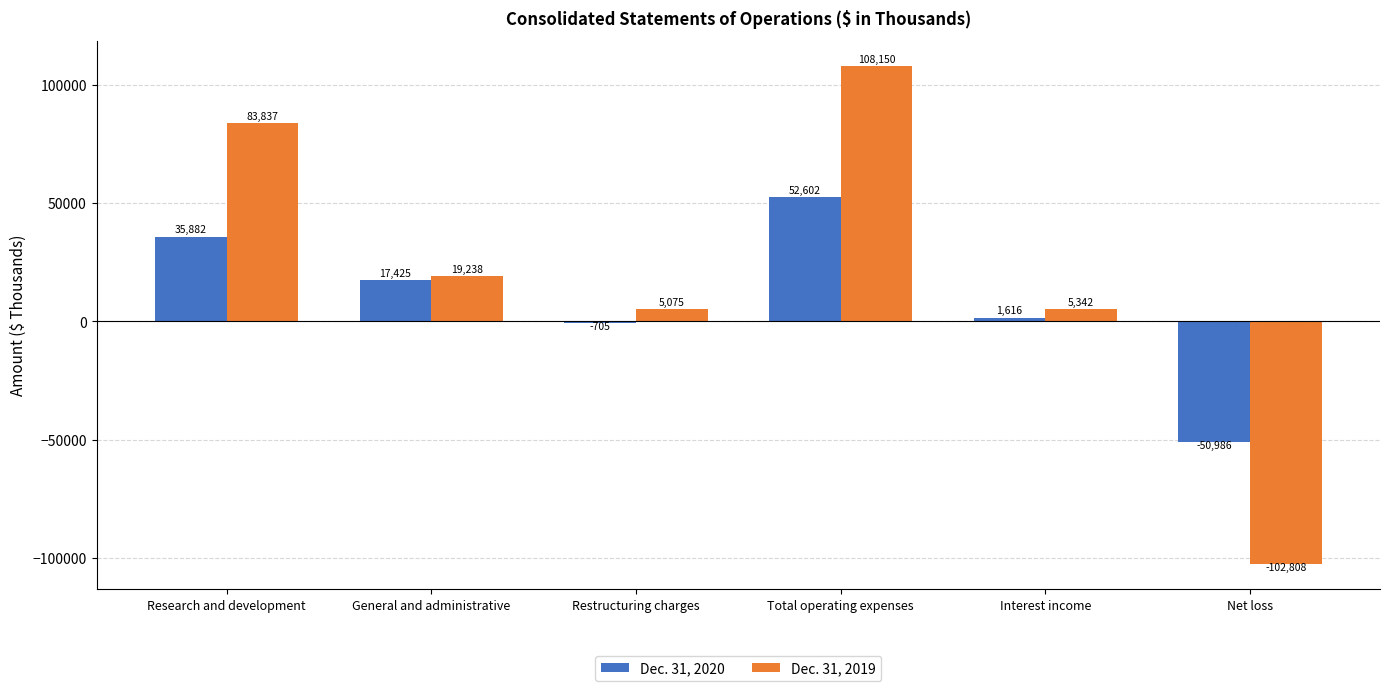

At how many categories does at least one series exceed 85485?

1